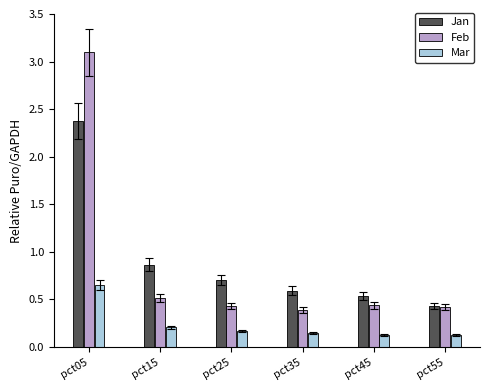

Does the chart contain any negative values?

No